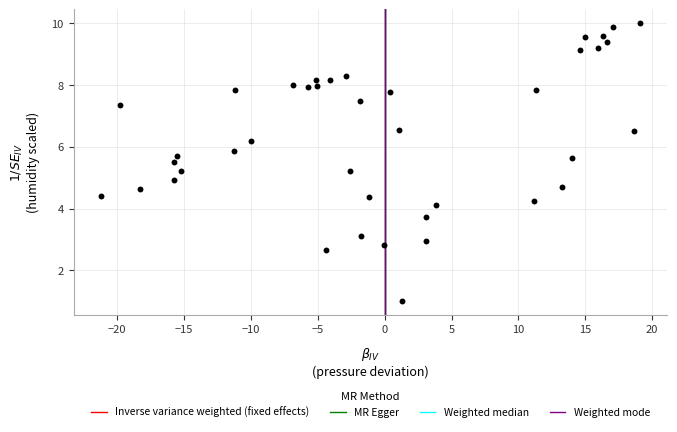

What is the range of Y values (max minus min)?

9.0